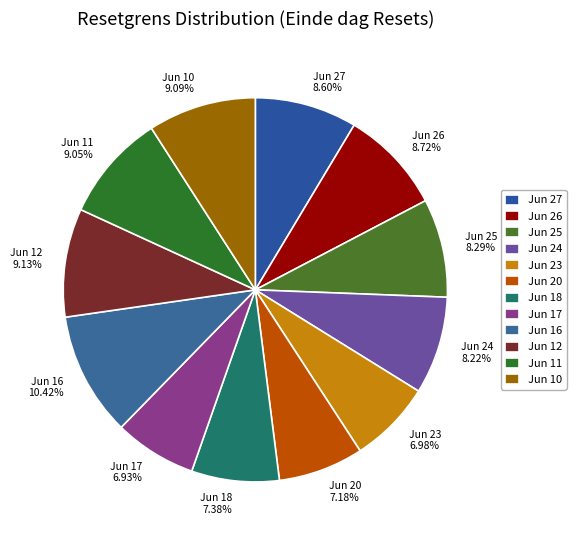

Do Jun 16 and Jun 24 together represent more than half of the pie?

No